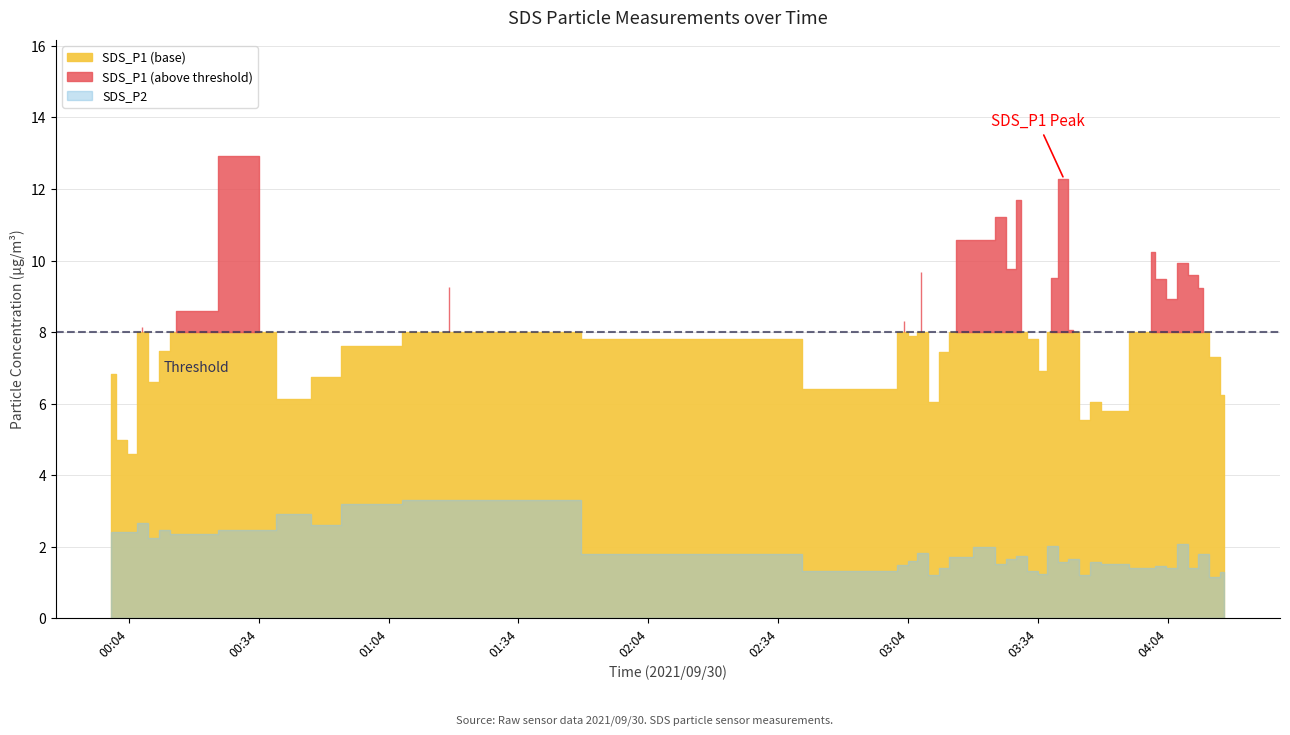

List the series in order of their peak value, lowest first.

SDS_P2, SDS_P1